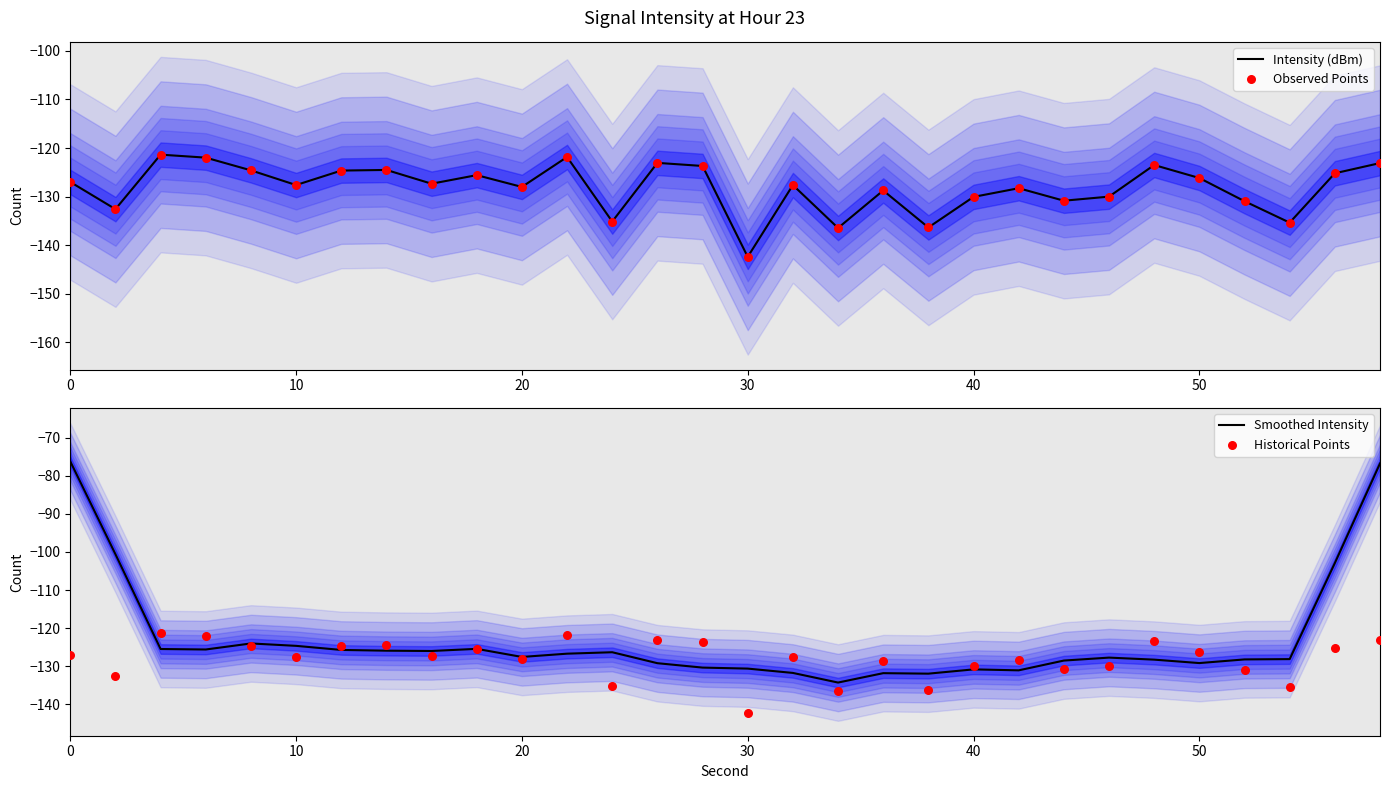

The value of Intensity (dBm) at 50 is -61.7. True or false?

False